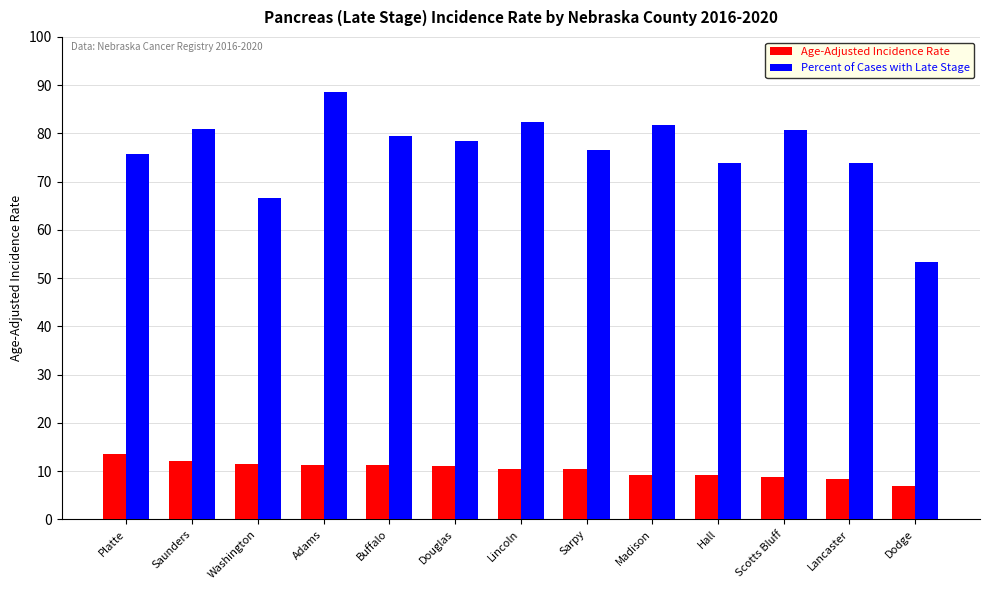

Rank the series at Lincoln from highest to lowest value.

Percent of Cases with Late Stage, Age-Adjusted Incidence Rate